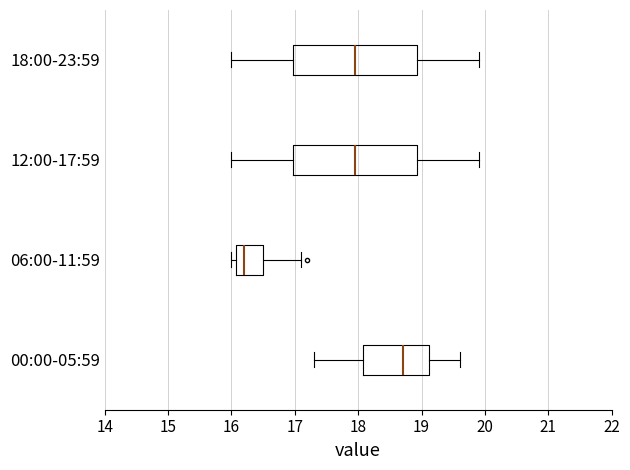

Reading bottom to top, read every box against the x-axis: the position of its median line, the range the box covers, and the ends of its whiskers. The values are not printed on the chart, so give them approximately, as read against the axis.

00:00-05:59: median 18.7, box 18.1 to 19.1, whiskers 17.3 to 19.6
06:00-11:59: median 16.2, box 16.1 to 16.5, whiskers 16.0 to 17.1
12:00-17:59: median 18.0, box 17.0 to 18.9, whiskers 16.0 to 19.9
18:00-23:59: median 18.0, box 17.0 to 18.9, whiskers 16.0 to 19.9